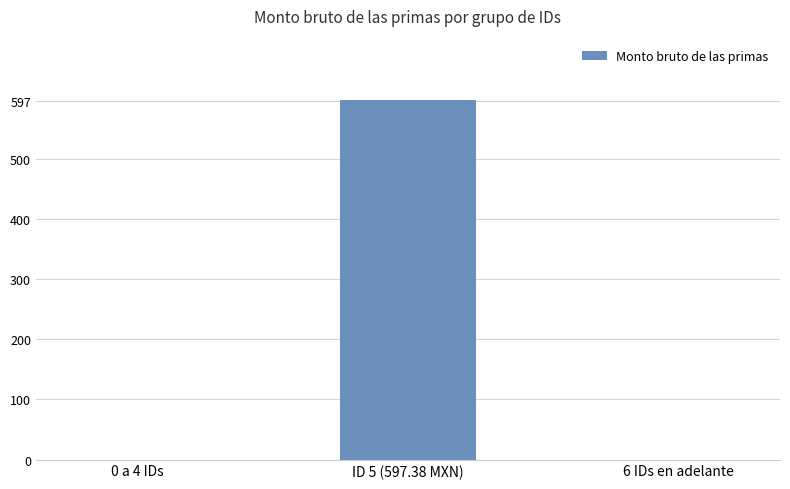

Reading left to right, extract all data points from this chart.

0.0	597.4	0.0